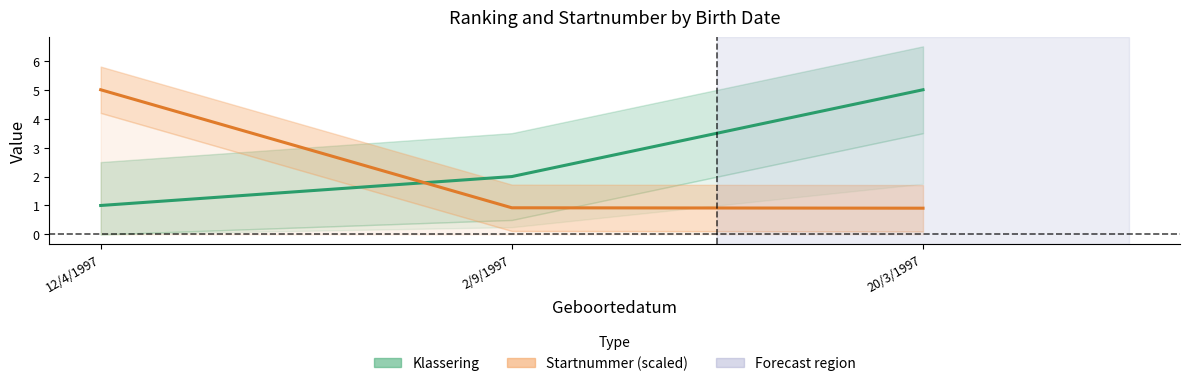

Count the number of categories in the chart.

3